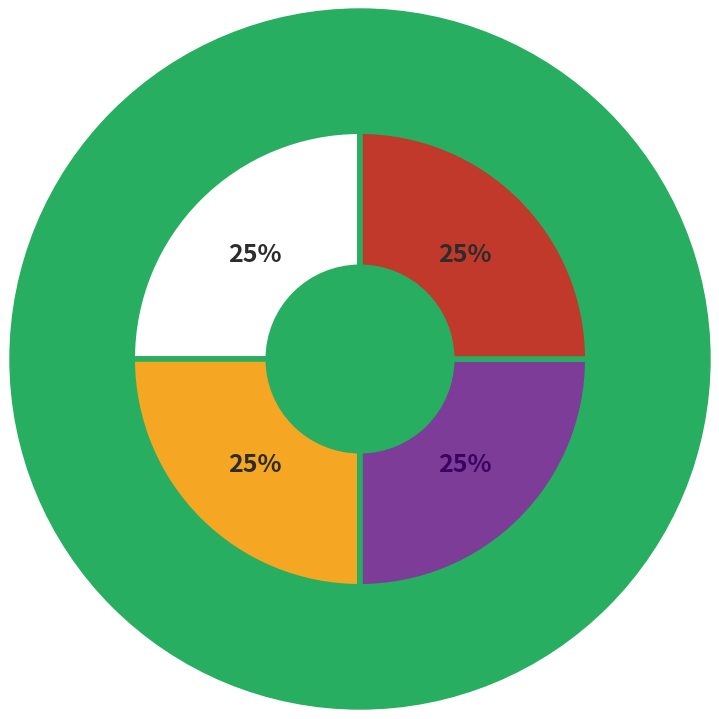

To the nearest percent, what is the average slice percentage?

25%